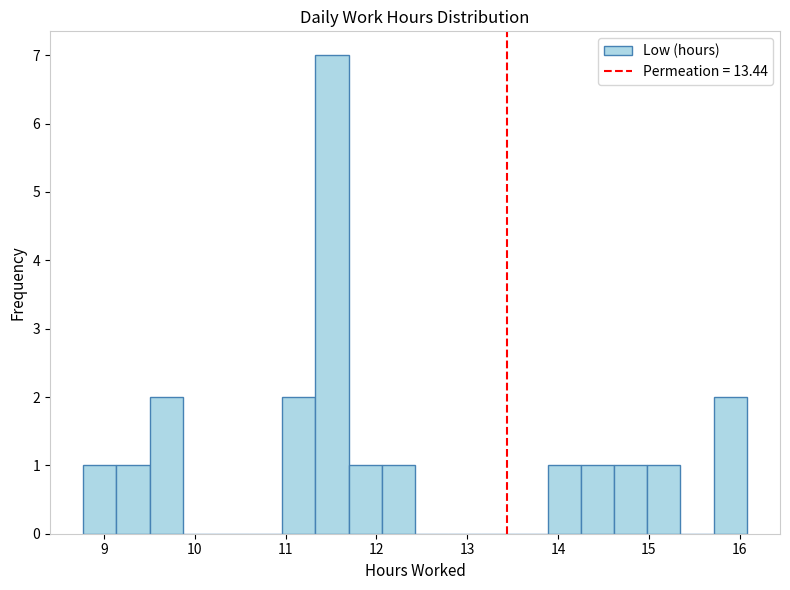

Read against the x-axis, roughly where is the centre of the tallest bar?

11.5